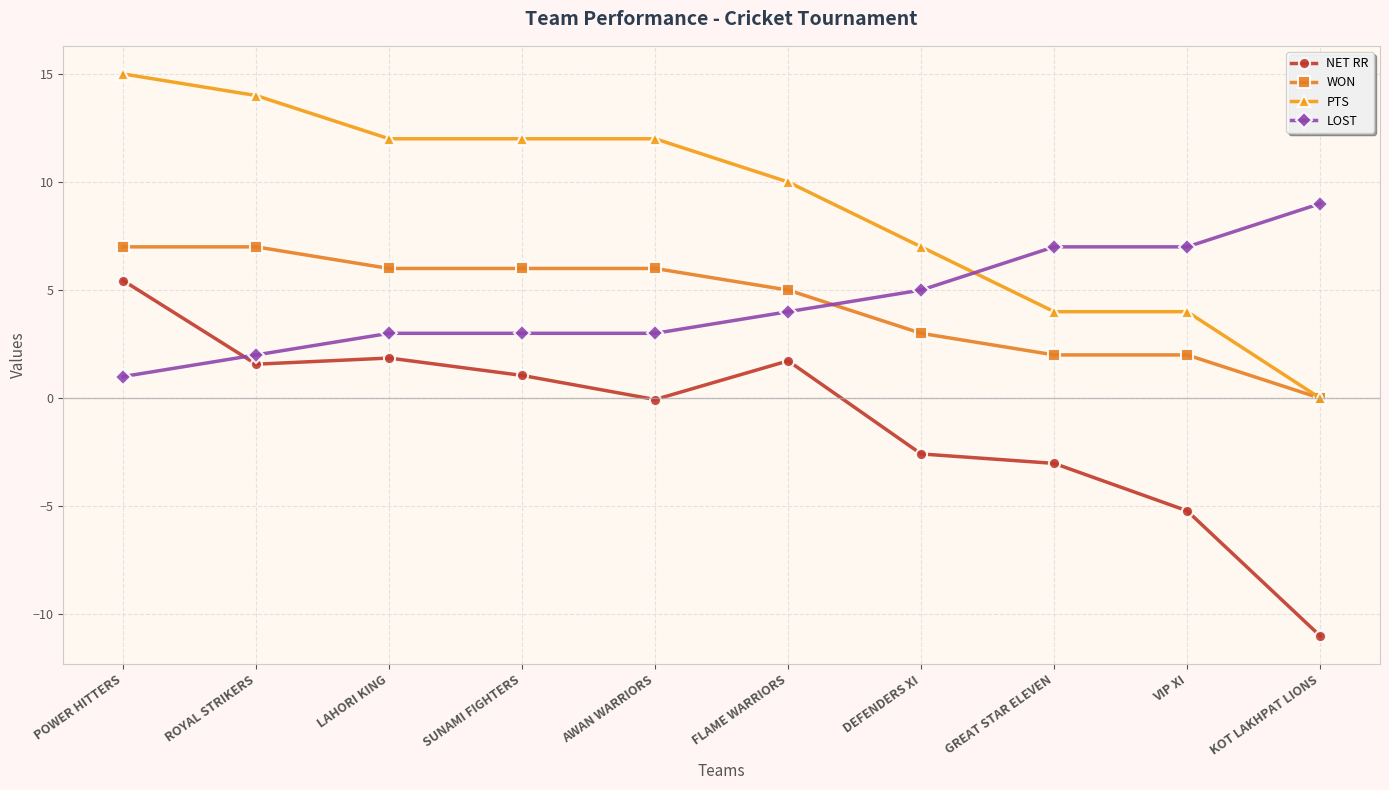

What is the total value across all series at AWAN WARRIORS?

20.9